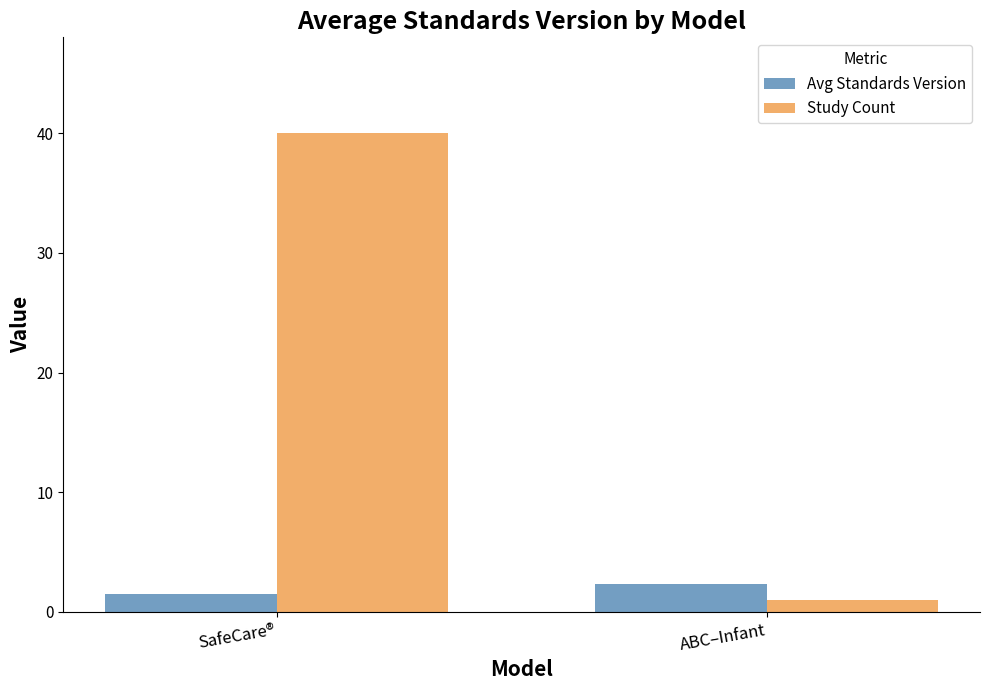

What is the sum of all Study Count values?

41.0